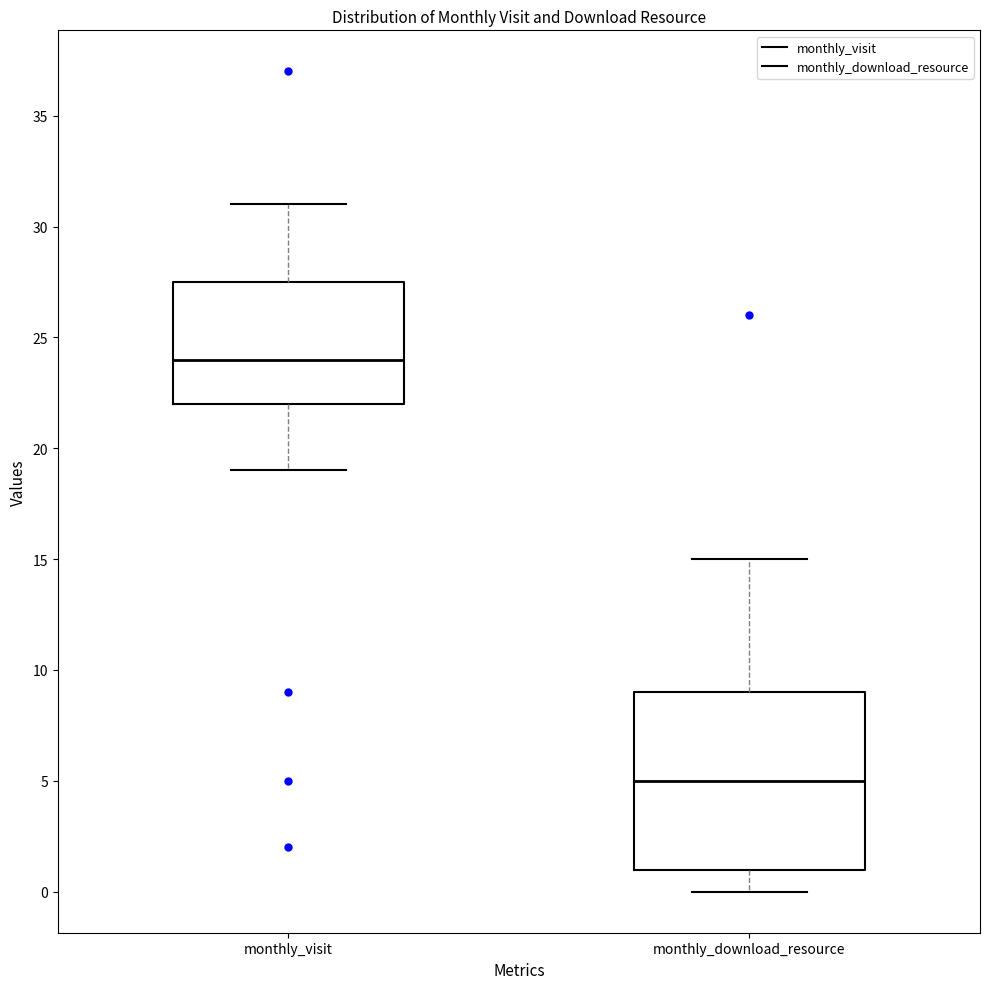

Reading left to right, transcribe this box plot: for each box, give where its median line is, the range the box spans, and where its two whiskers end, as read against the y-axis. The values are not printed on the chart, so give them approximately, as read against the axis.

monthly_visit: median 24.0, box 22.0 to 27.5, whiskers 19.0 to 31.0
monthly_download_resource: median 5.0, box 1.0 to 9.0, whiskers 0.0 to 15.0